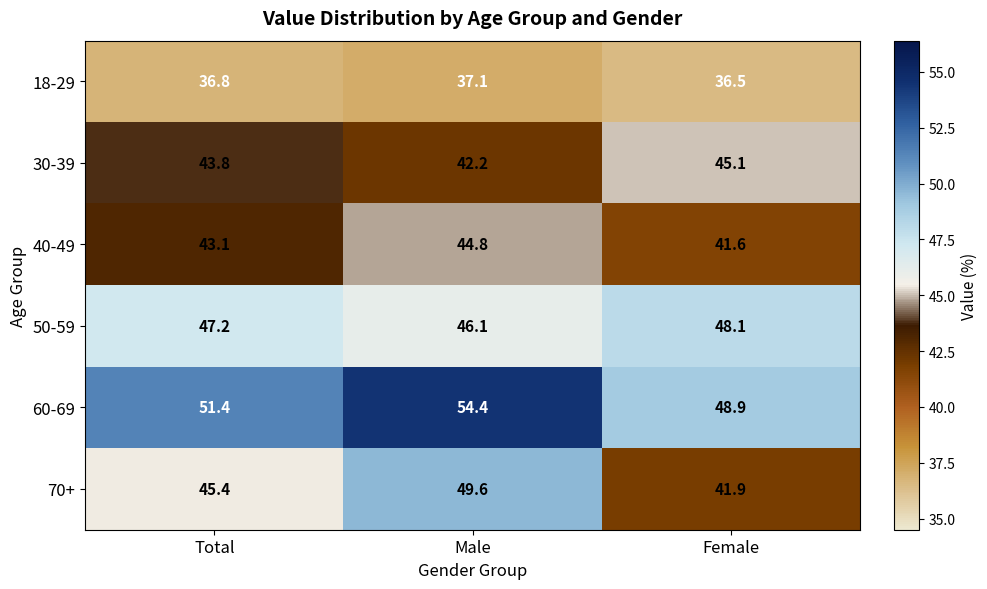

Which series has the widest spread of values?

70+